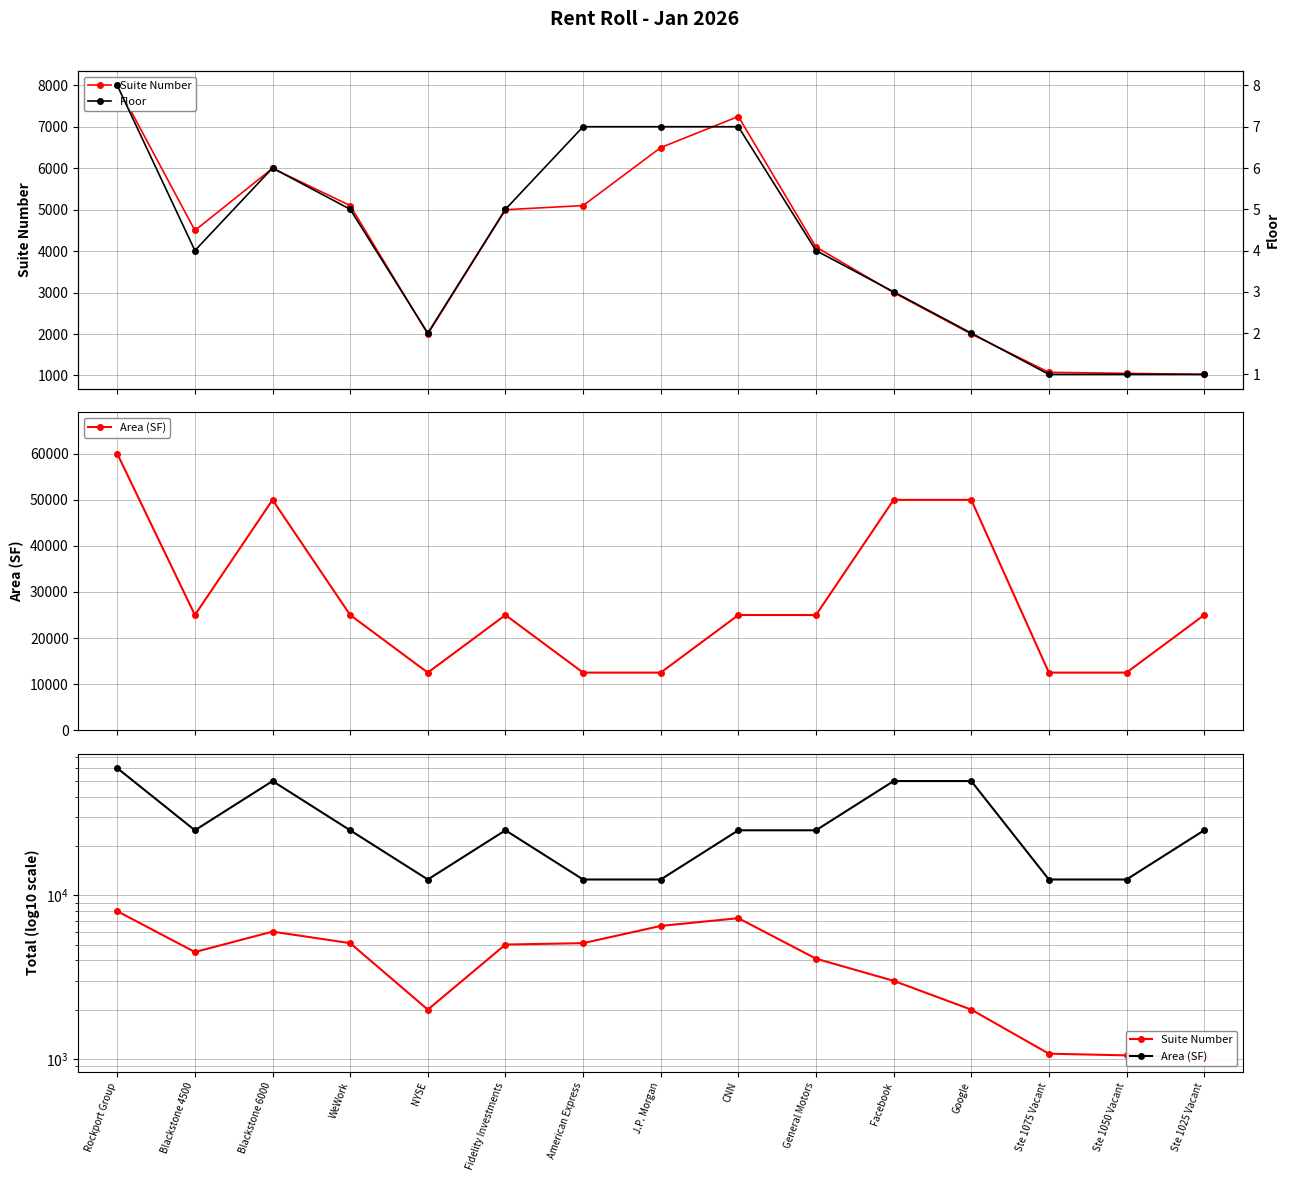

How many lines are shown in the chart?

3